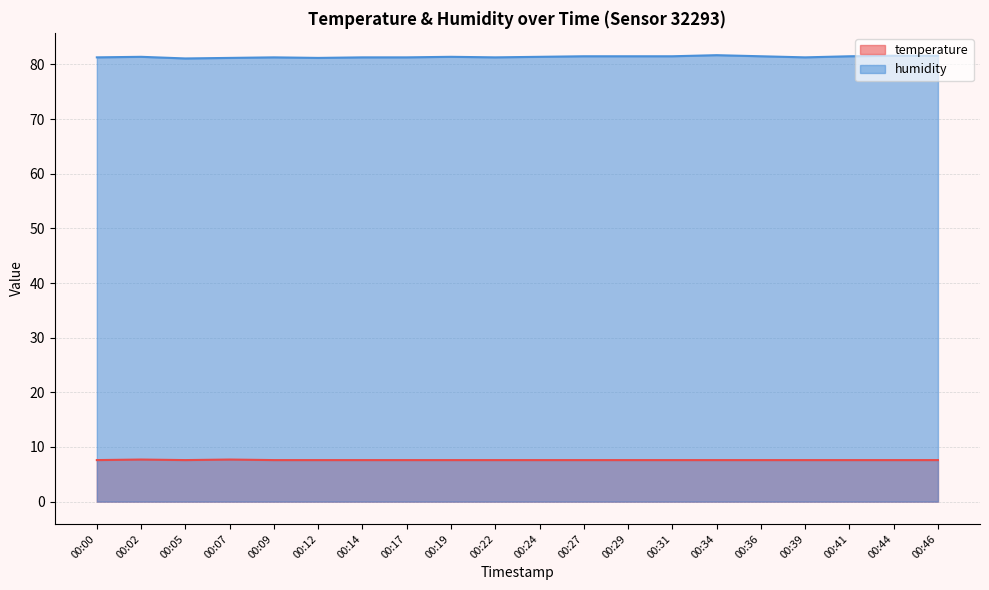

List the series in order of their peak value, highest first.

humidity, temperature